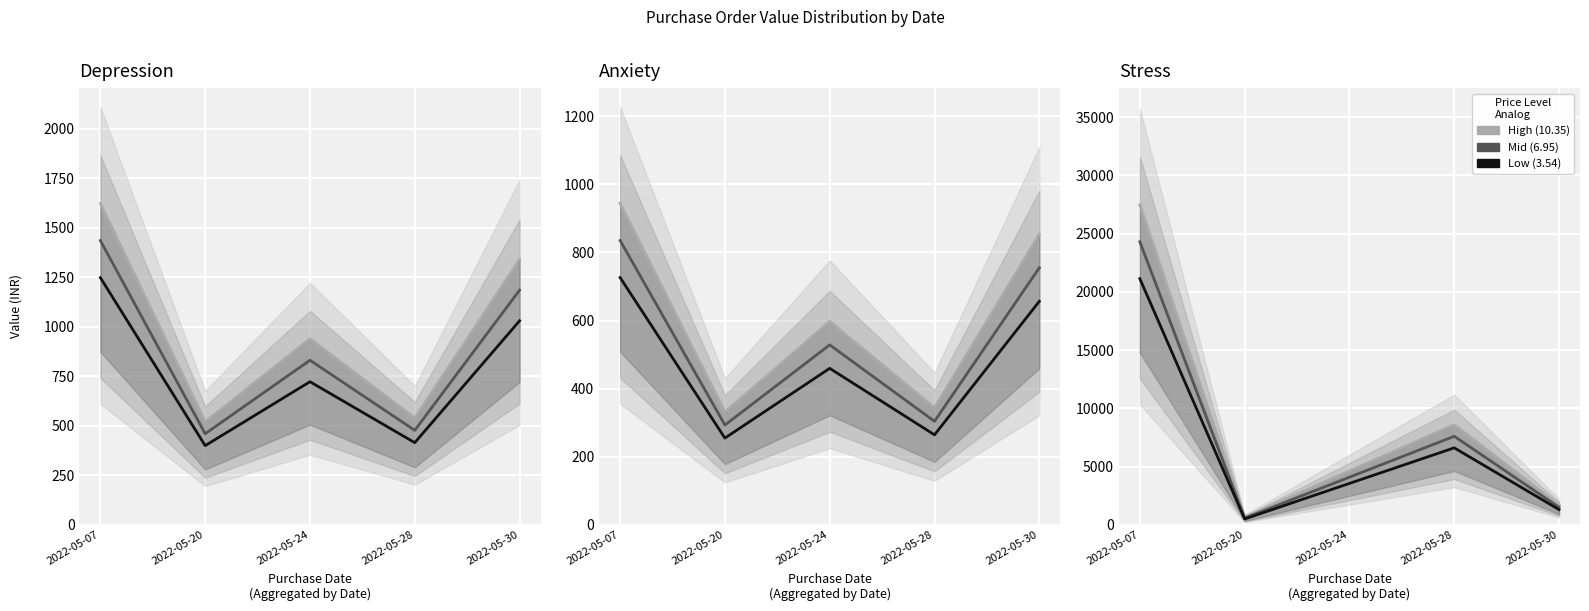

What is the greatest value displayed?

35646.0